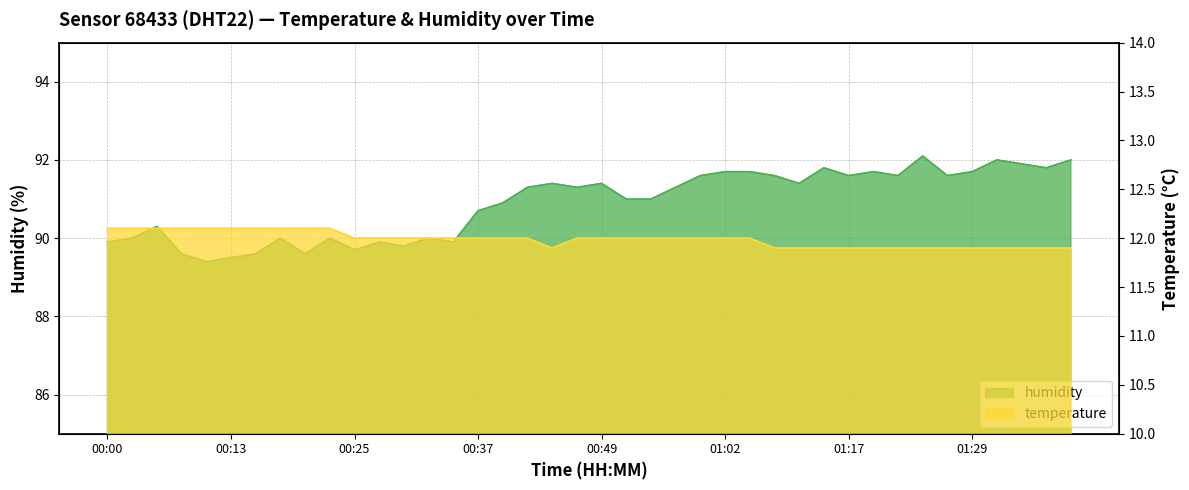

In humidity, how many points are higher than both neighbors (excluding endpoints)?

11